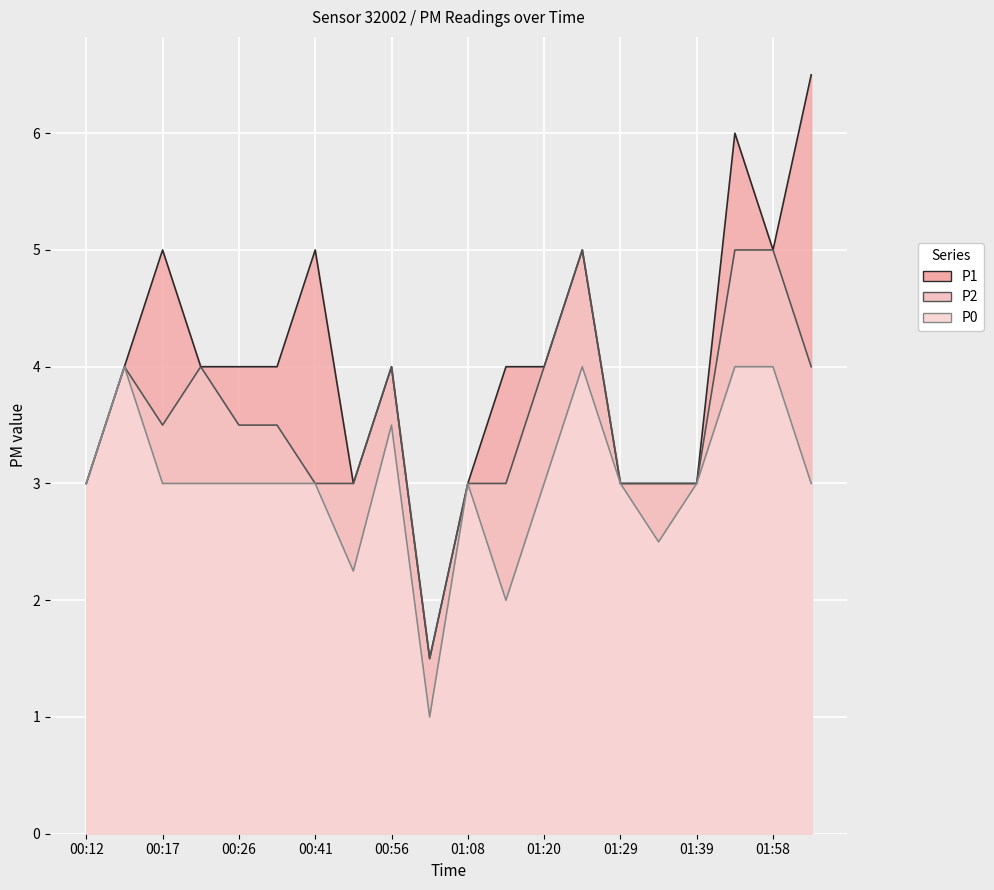

What is the maximum value shown in the chart?

6.5